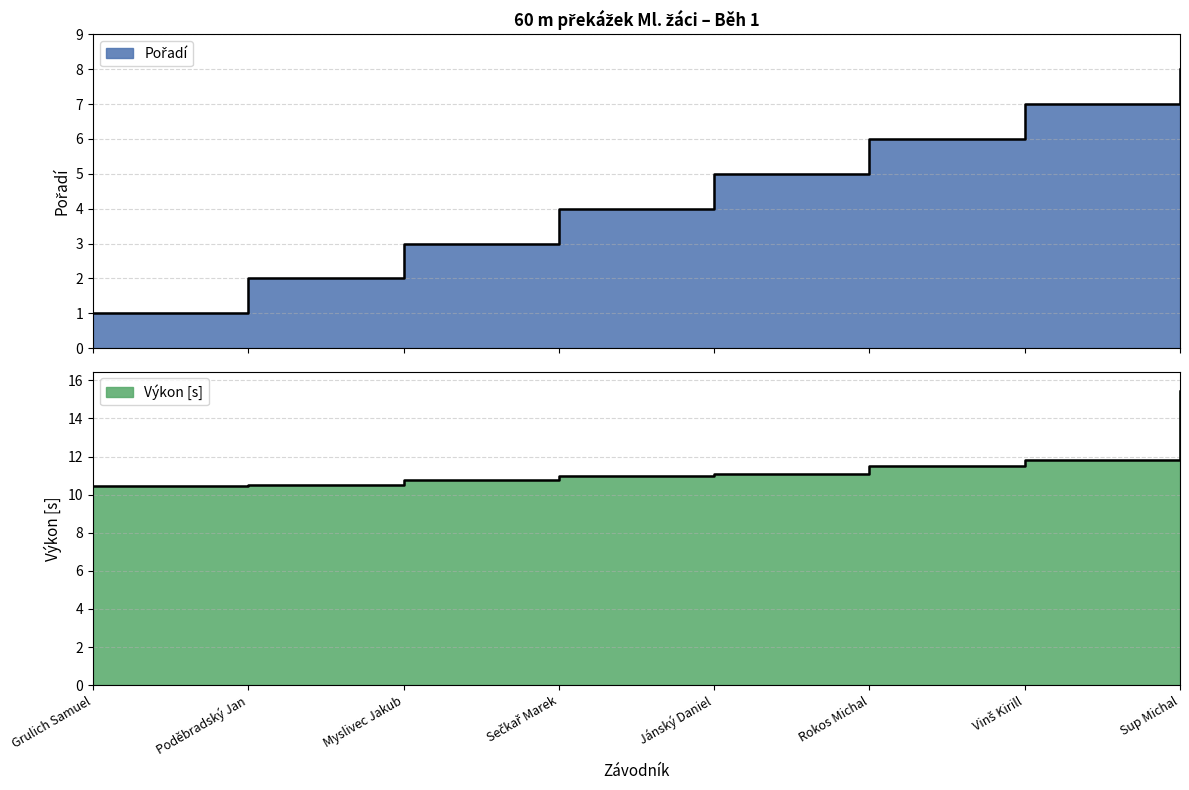

What is the average value of the Výkon series?

11.6